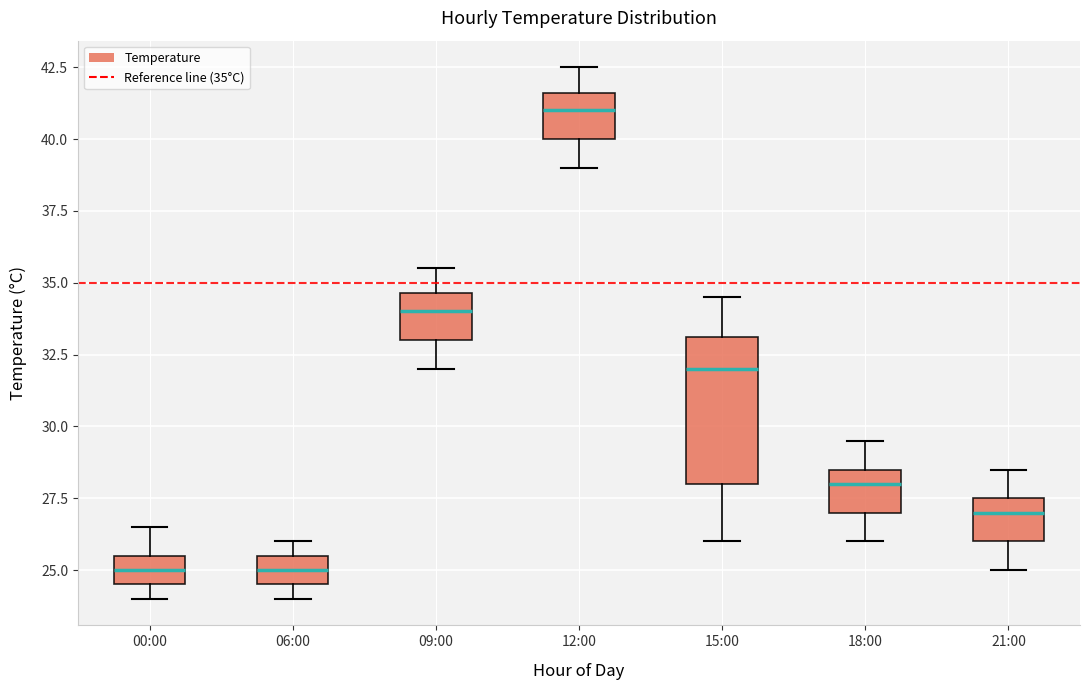

Where is the upper edge of the box for 21:00 on the y-axis? The values are not printed on the chart, so give them approximately, as read against the axis.

27.5